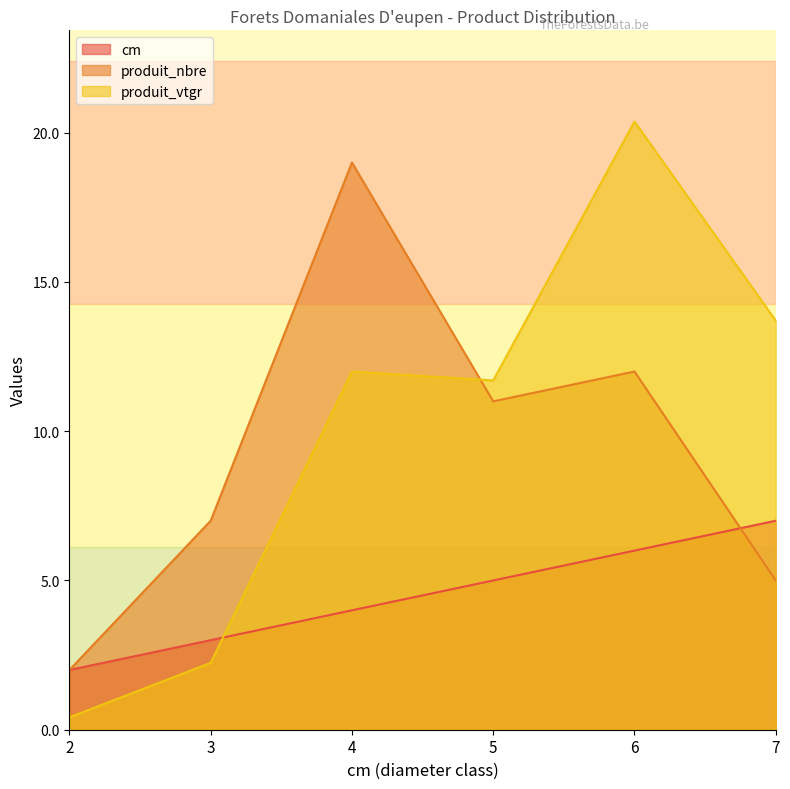

What is the sum of all produit_nbre values?

56.0